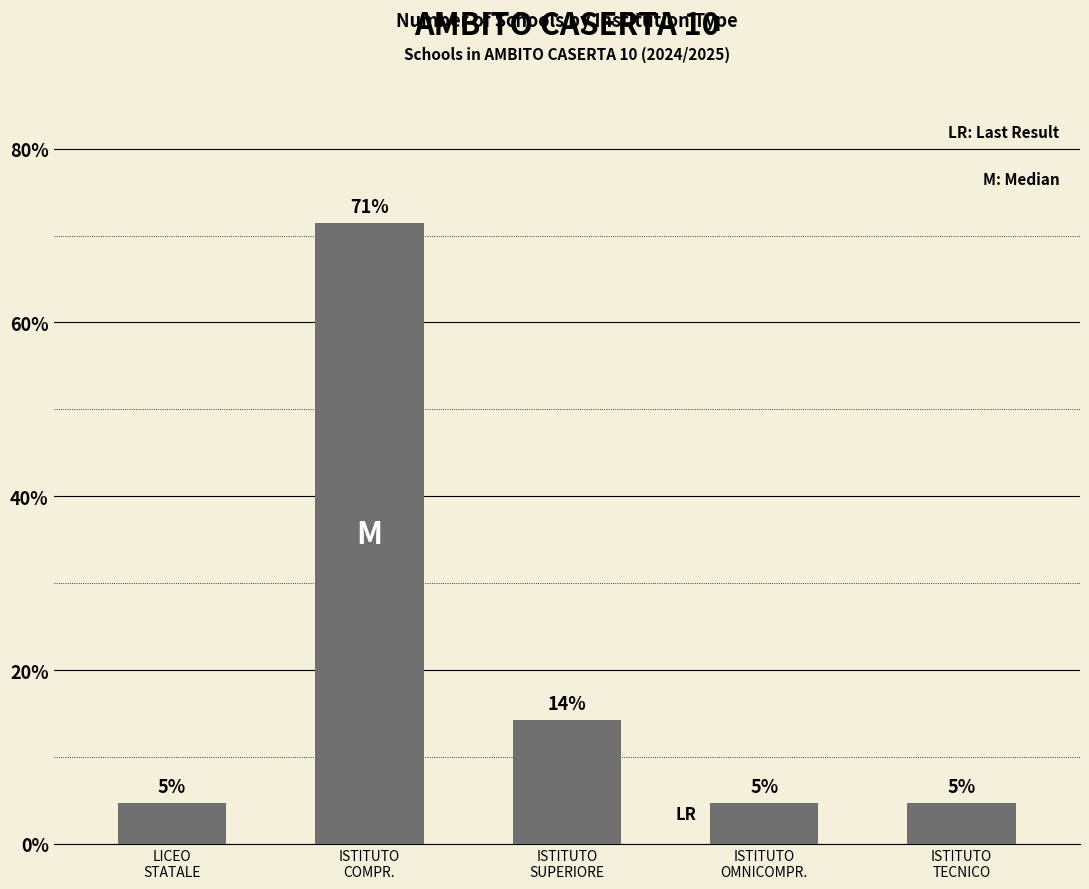

What is the greatest value displayed?

71.4